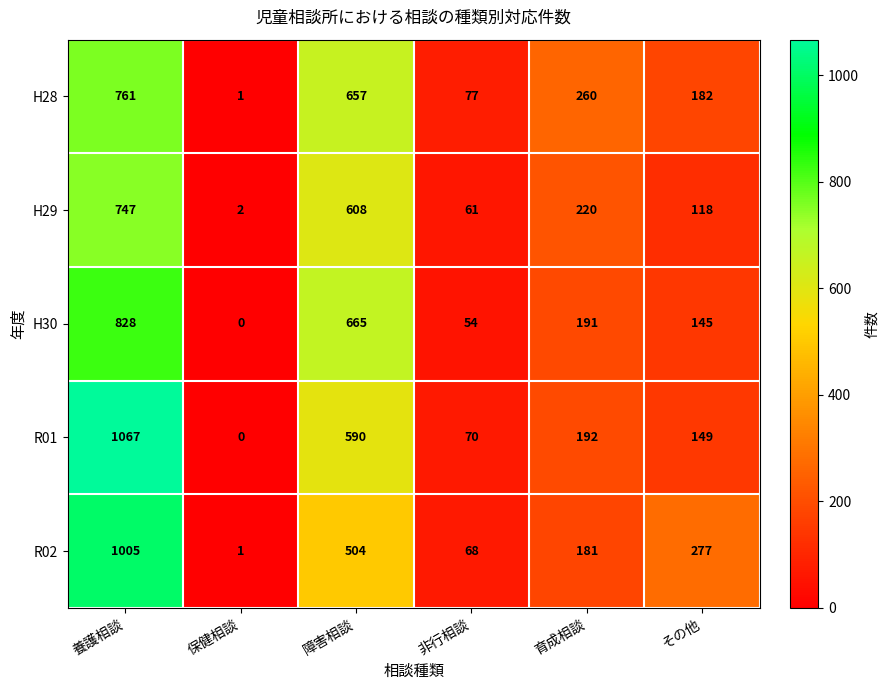

What is the maximum value shown in the chart?

1067